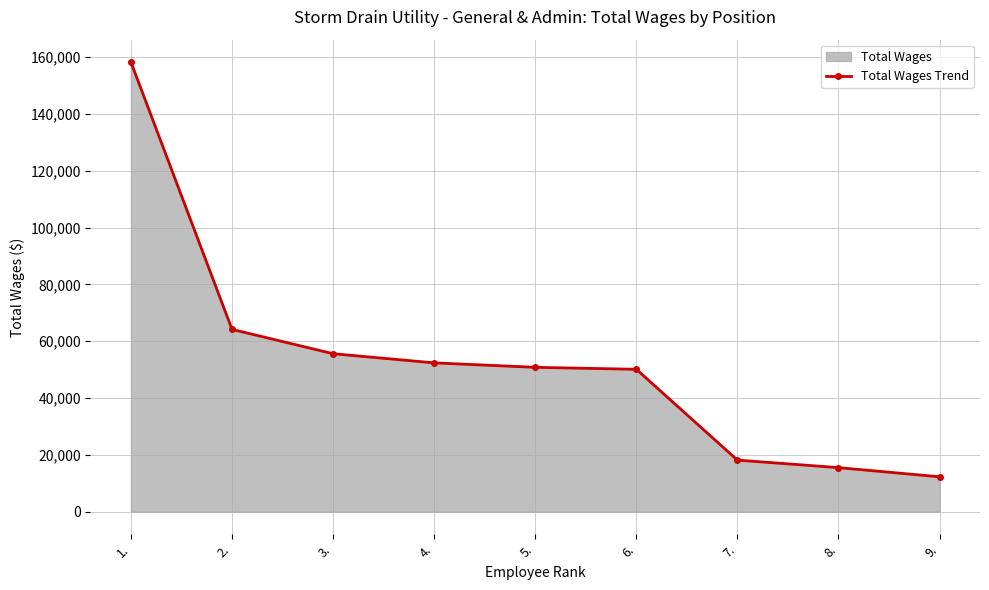

Reading left to right, transcribe all the data shown in this chart.

158279	64193	55627	52405	50838	50141	18168	15518	12292